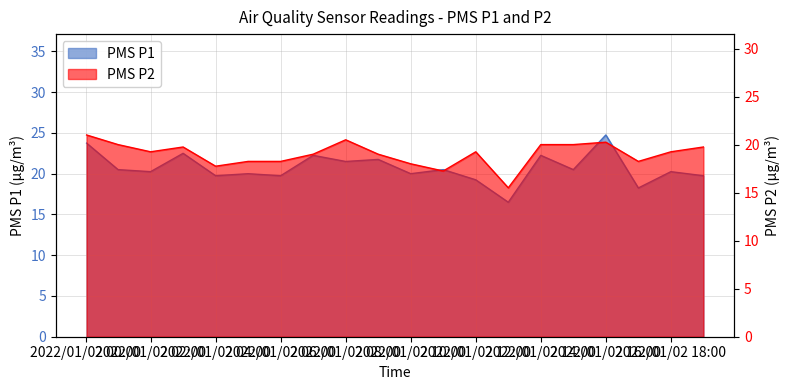

How many lines are shown in the chart?

2